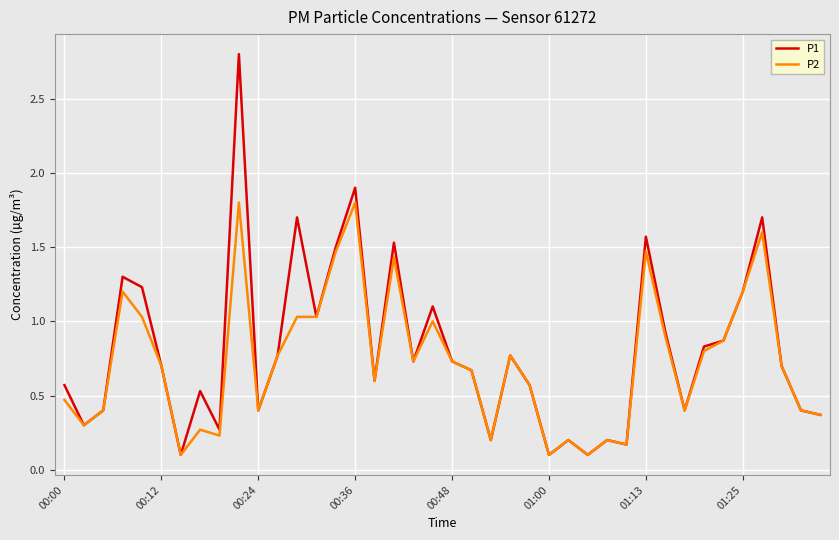

What is the greatest value displayed?

2.8